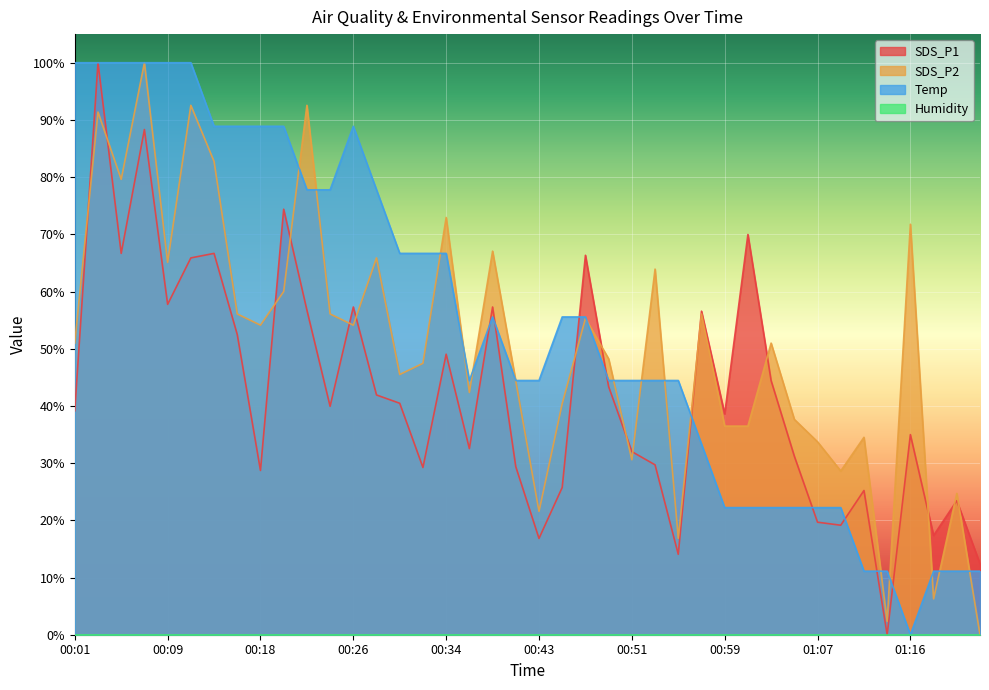

Which series changed the most between 00:18 and 01:16?

Temp